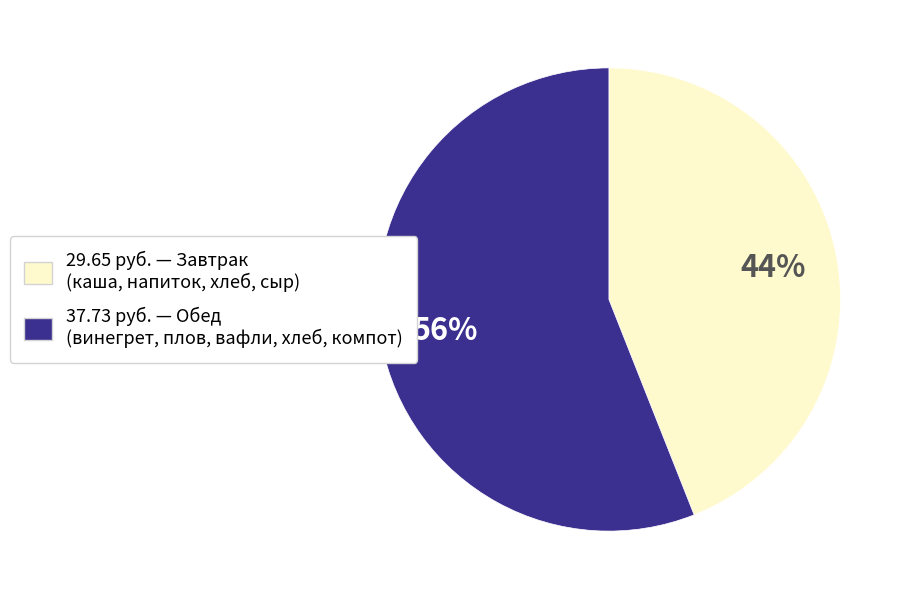

To the nearest percent, what is the average slice percentage?

50%